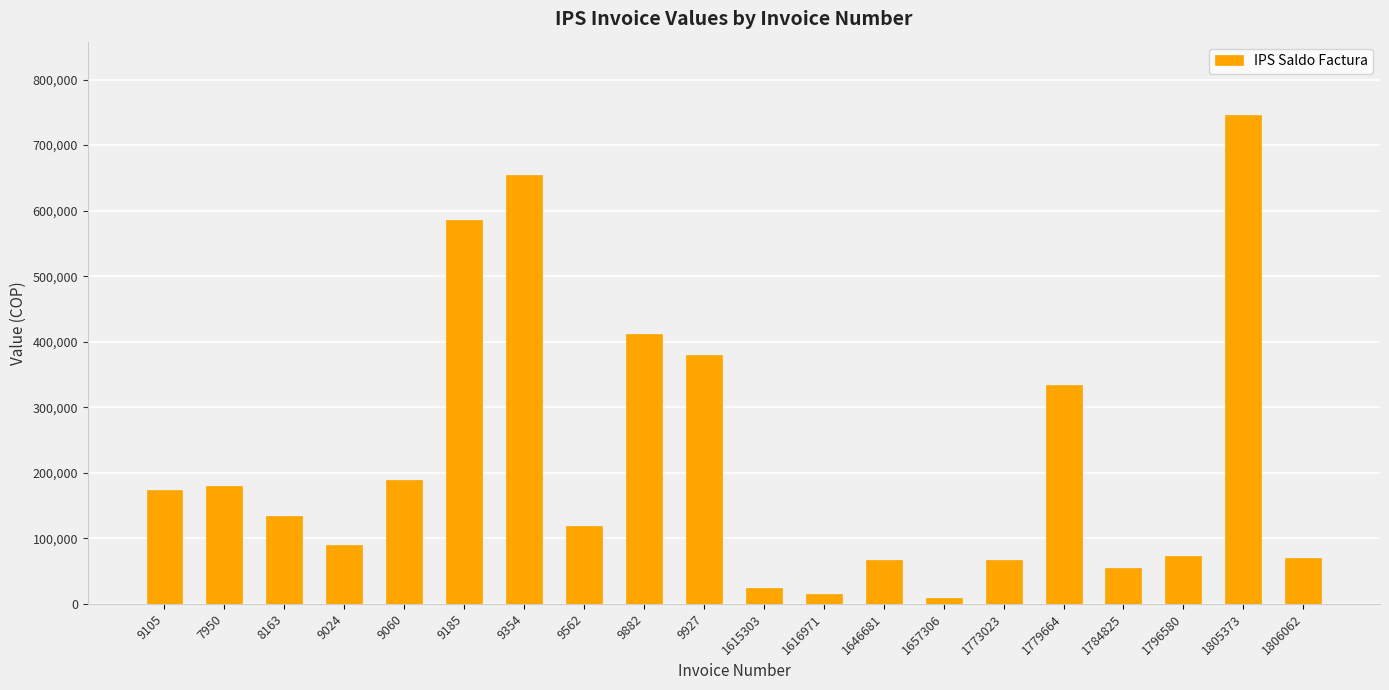

Is it true that the value at 9882 is 574437?

False